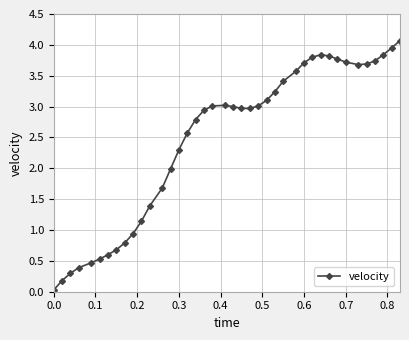

What is the difference between the second highest and second lowest values?

3.8